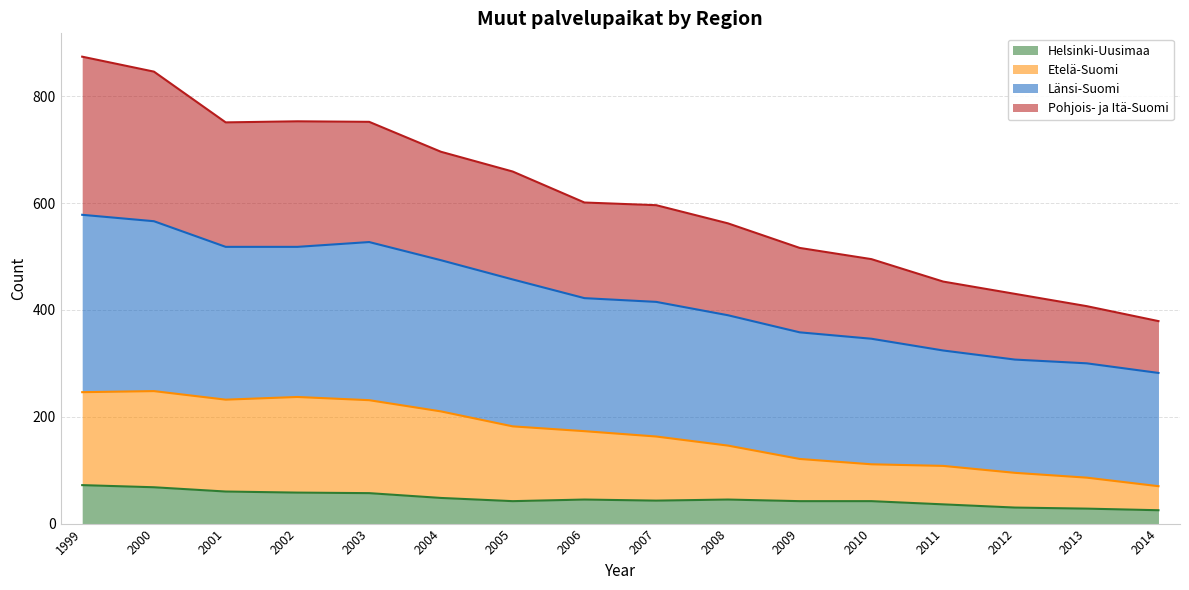

Which category has the lowest value in the Länsi-Suomi series?

2014